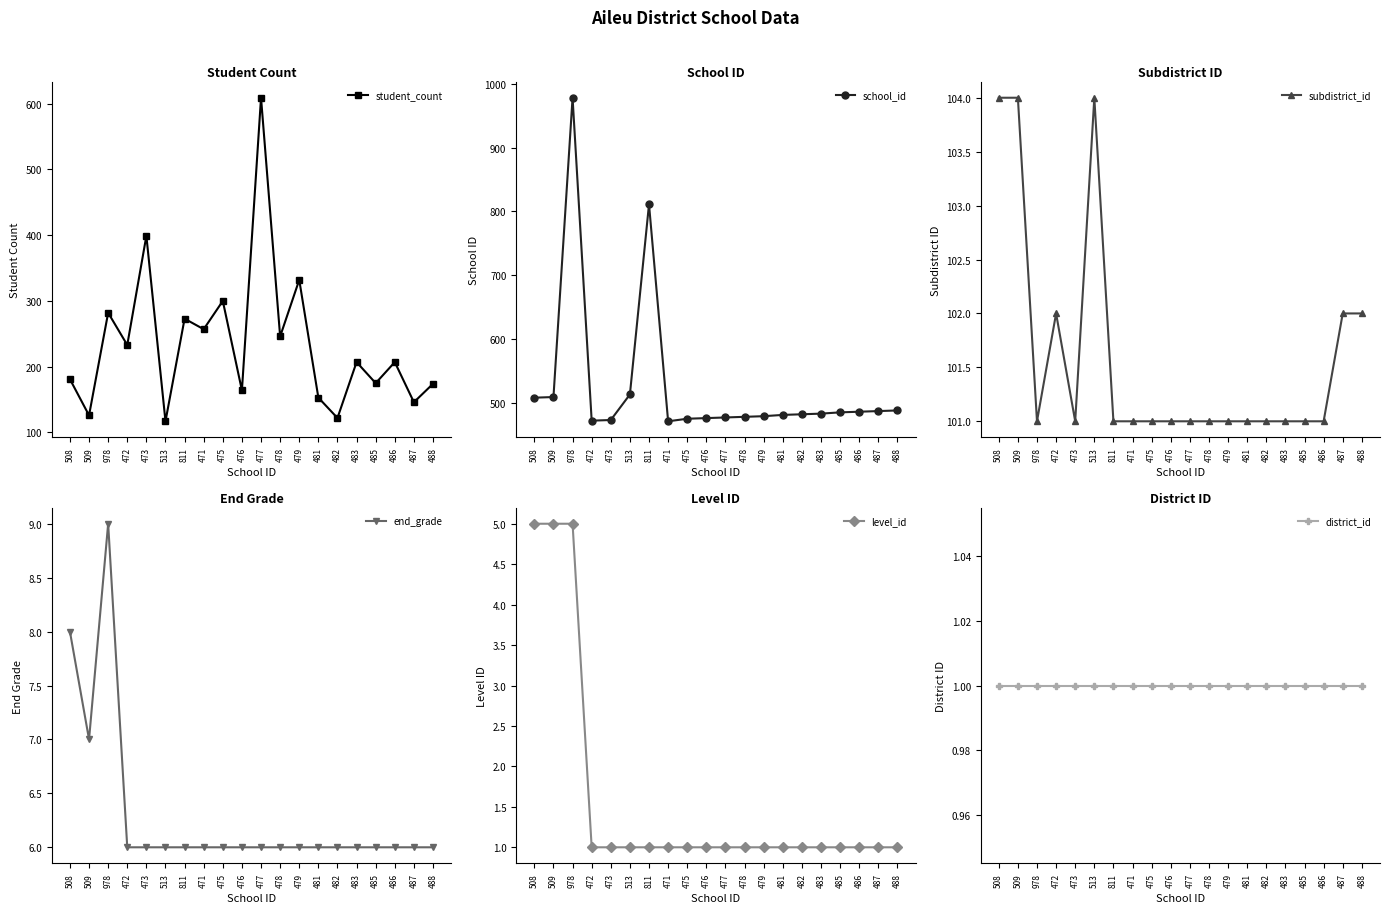

Reading left to right, what are all the values shown in this chart?

student_count: 181	126	282	233	399	117	273	257	300	164	609	246	332	153	122	207	175	207	146	174
school_id: 508	509	978	472	473	513	811	471	475	476	477	478	479	481	482	483	485	486	487	488
subdistrict_id: 104	104	101	102	101	104	101	101	101	101	101	101	101	101	101	101	101	101	102	102
end_grade: 8	7	9	6	6	6	6	6	6	6	6	6	6	6	6	6	6	6	6	6
level_id: 5	5	5	1	1	1	1	1	1	1	1	1	1	1	1	1	1	1	1	1
district_id: 1	1	1	1	1	1	1	1	1	1	1	1	1	1	1	1	1	1	1	1